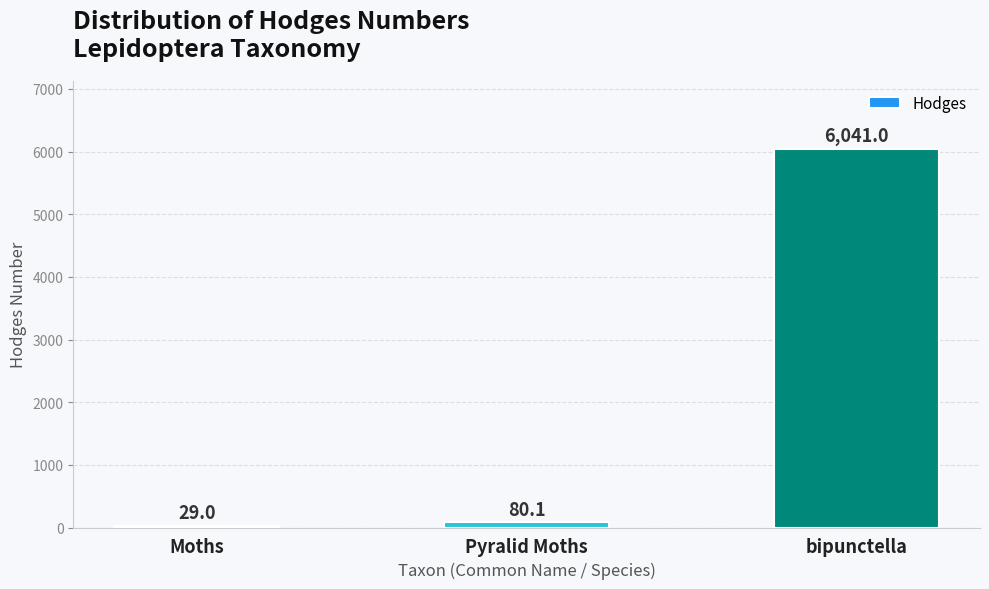

Are the bars grouped side by side (vs. stacked)?

No